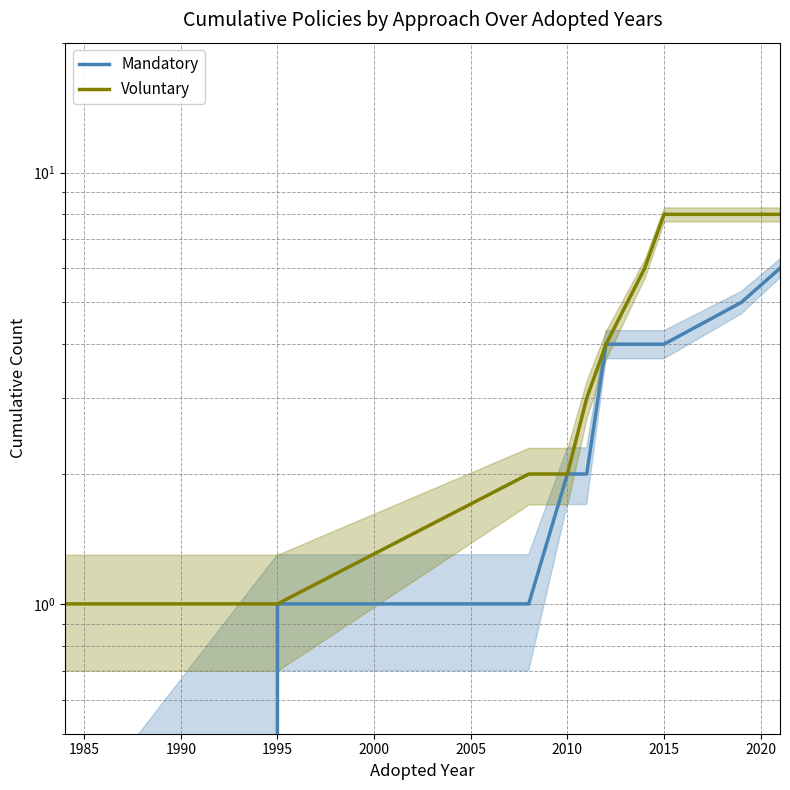

Which series has the largest total across all categories?

Voluntary